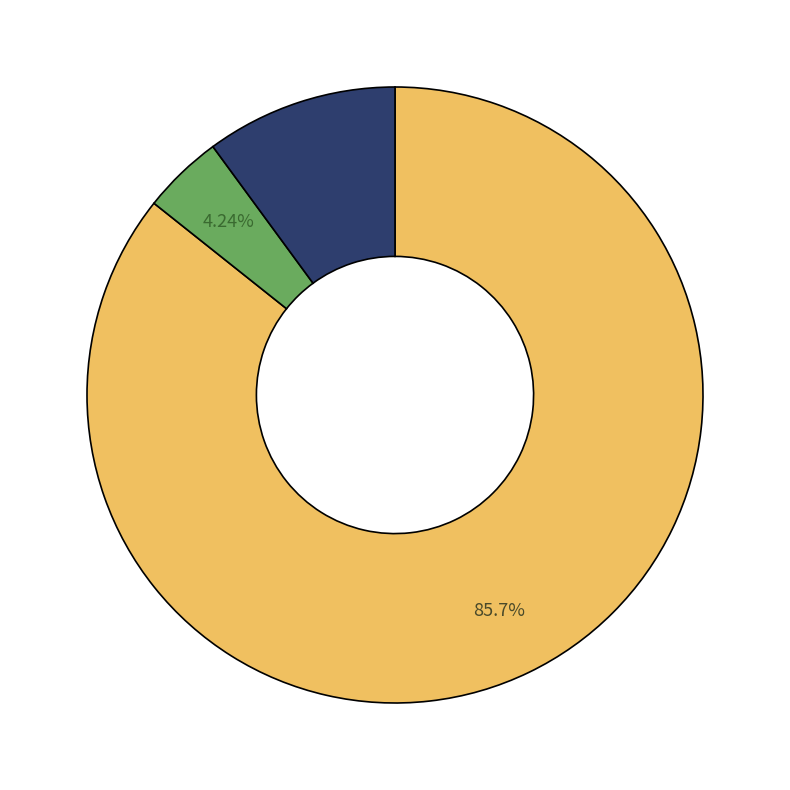

How many segments does this pie chart have?

3